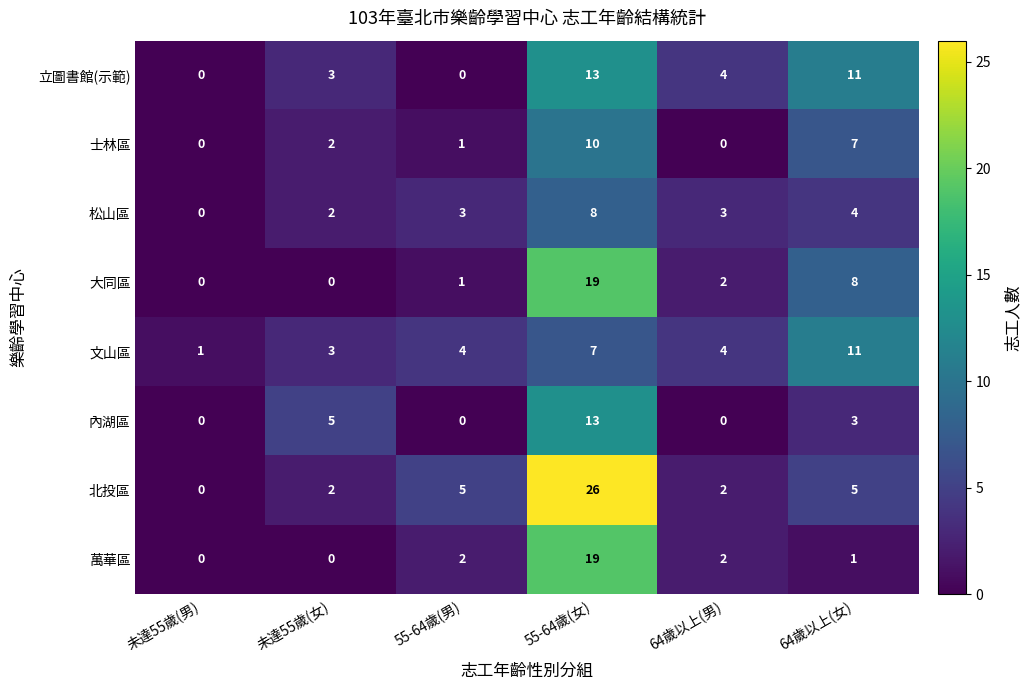

What is the sum of all 立圖書館(示範) values?

31